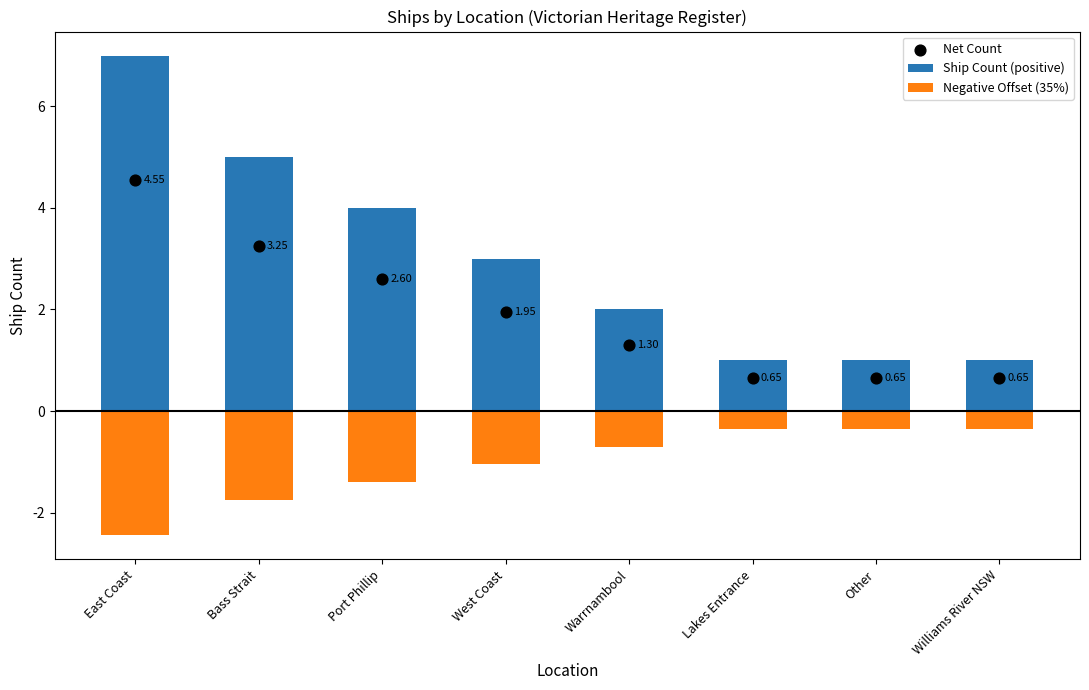

Which series contains the highest Y value?

Ship Count (positive)